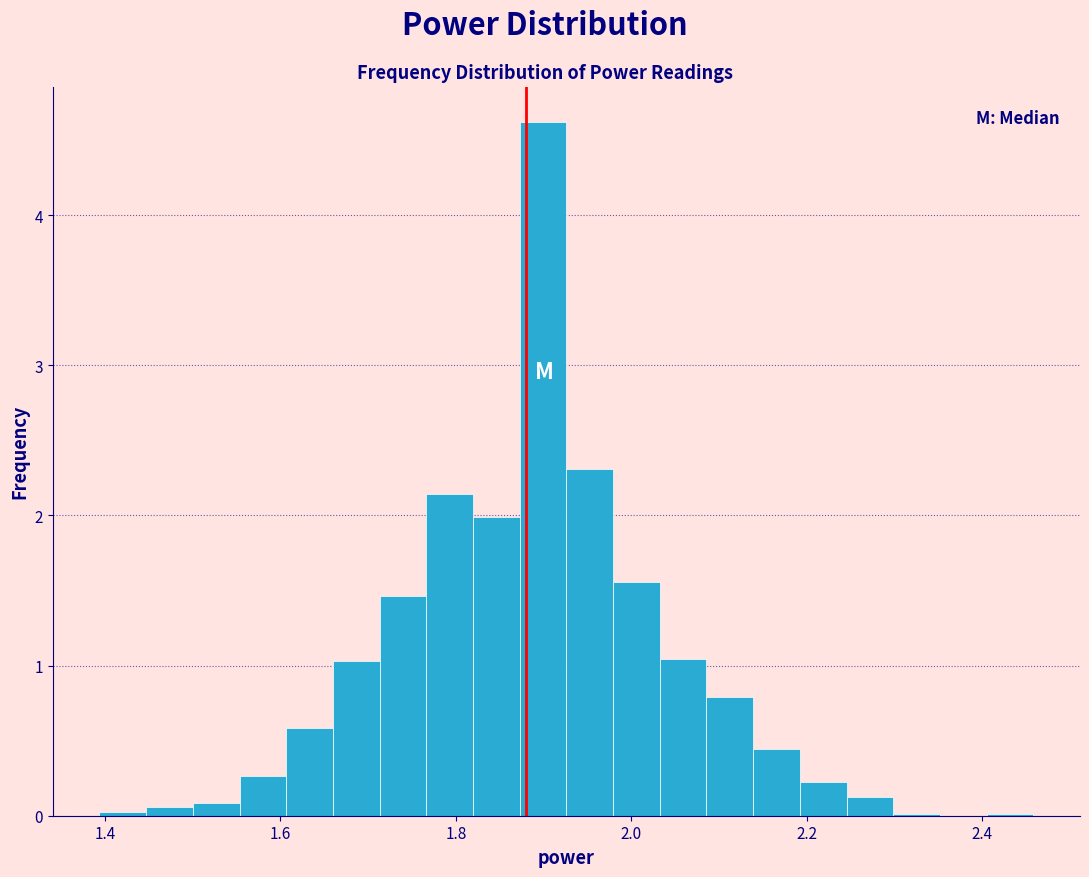

Read against the x-axis, roughly where is the centre of the tallest bar?

1.90